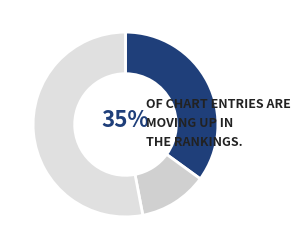

How many segments does this pie chart have?

3